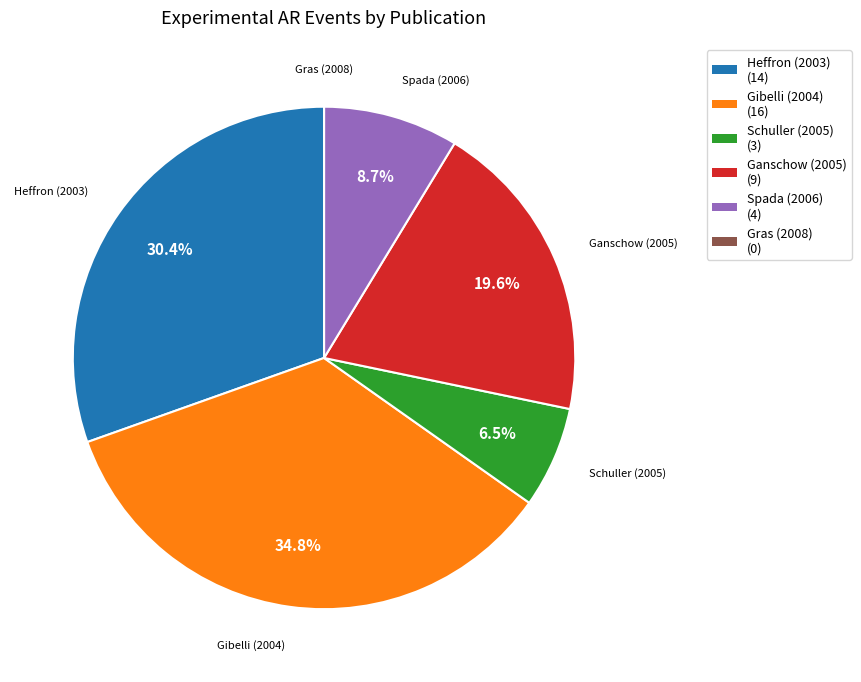

Between Gibelli (2004) and Heffron (2003), which is larger?

Gibelli (2004)